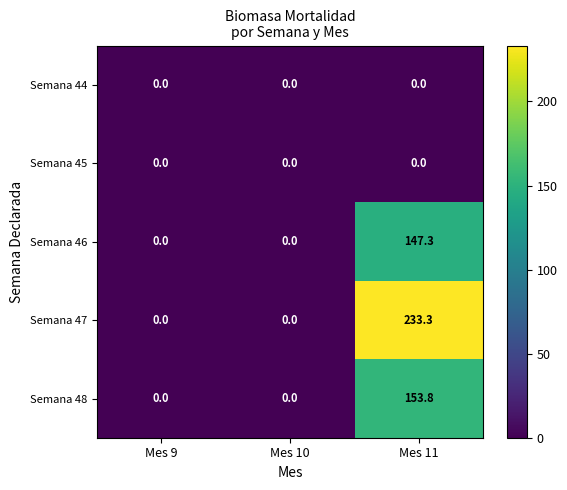

Which series has the largest range (max minus min)?

Semana 47